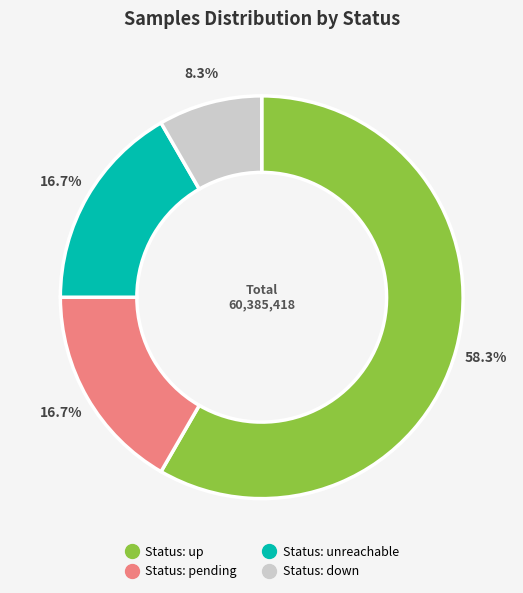

Is there a majority slice in this chart?

Yes